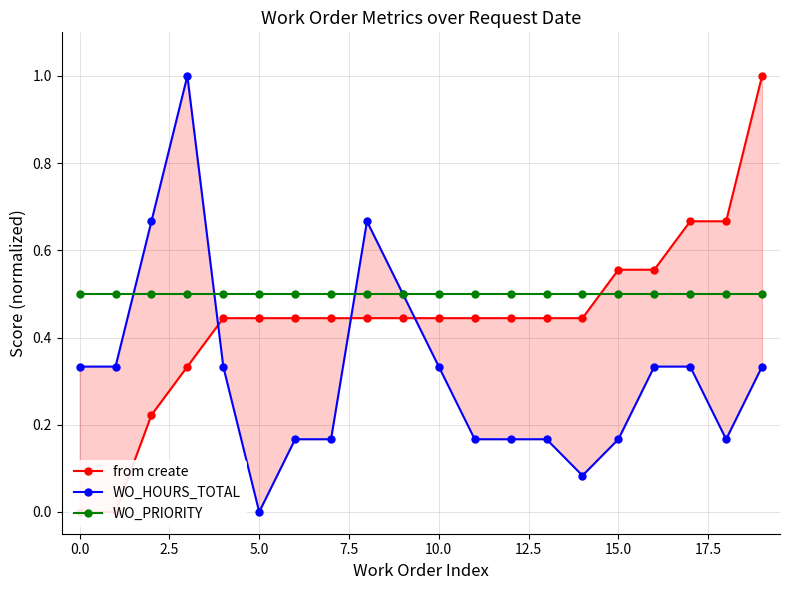

List the series in order of their peak value, lowest first.

WO_PRIORITY, from create, WO_HOURS_TOTAL